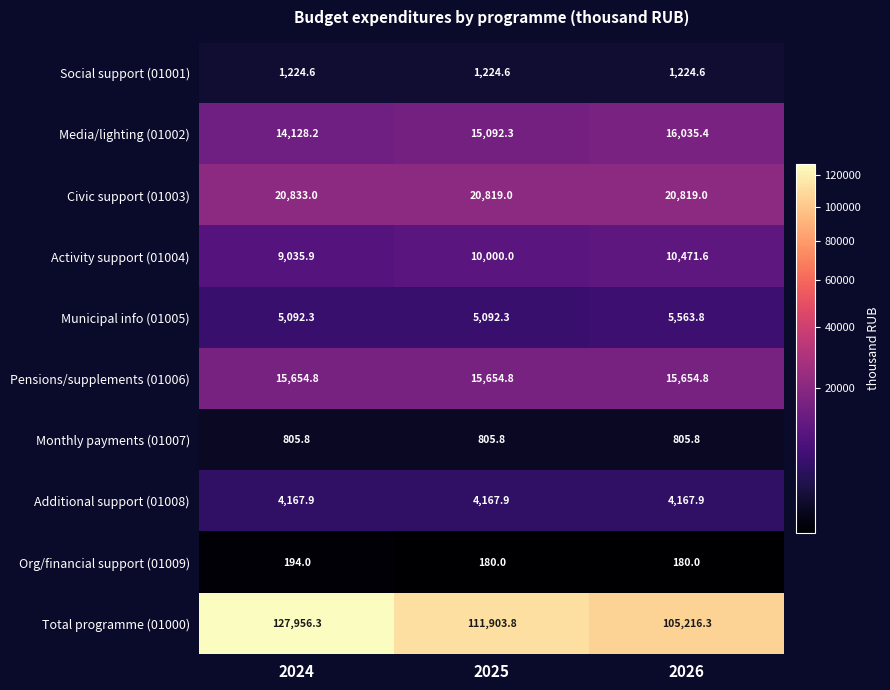

At which category is the sum across all series the highest?

2024